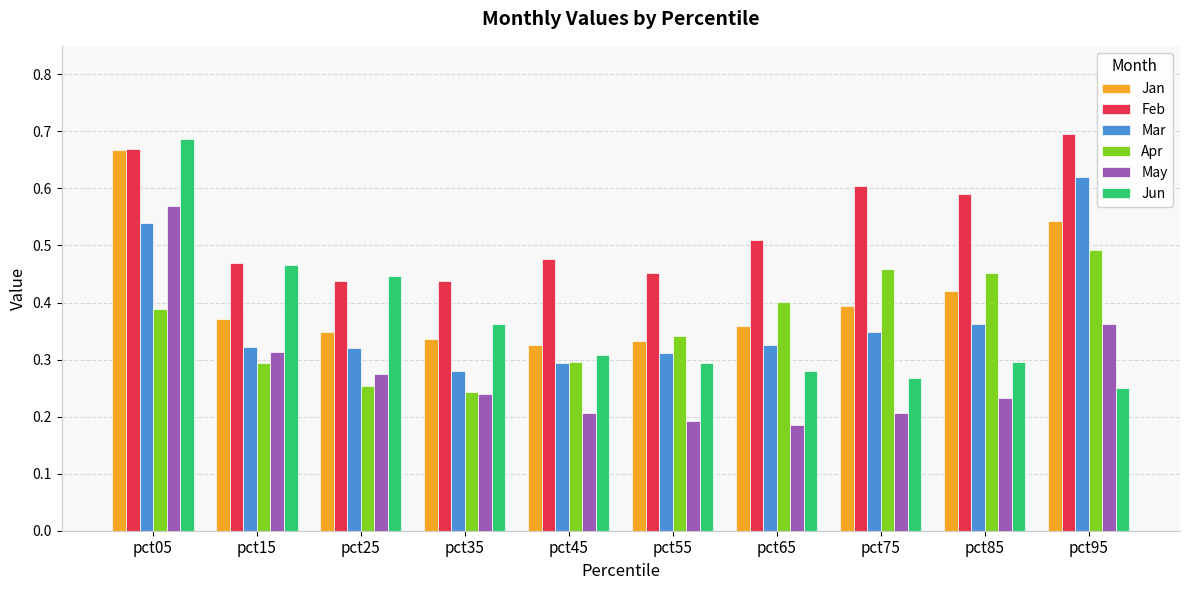

What are all the series names shown in the legend?

Jan, Feb, Mar, Apr, May, Jun